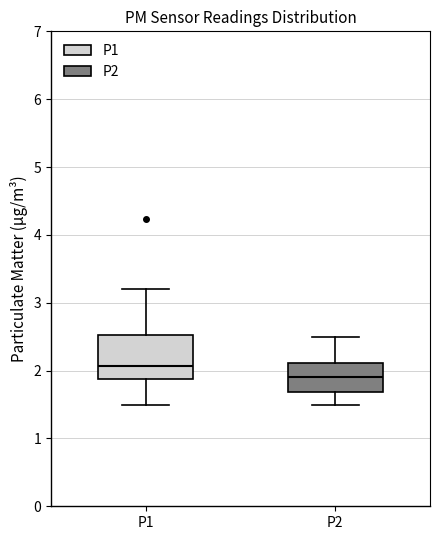

Where is the lower edge of the box for P2 on the y-axis? The values are not printed on the chart, so give them approximately, as read against the axis.

1.7